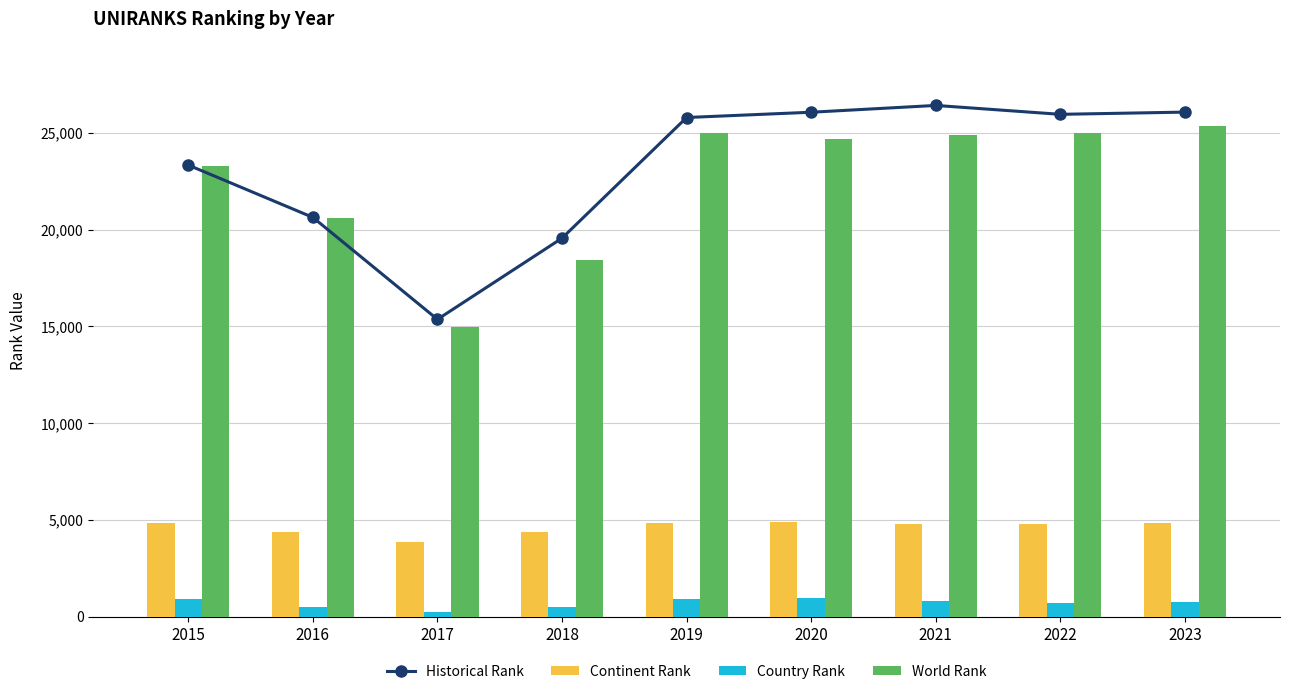

Which has a higher value, 2018 or 2017?

2018